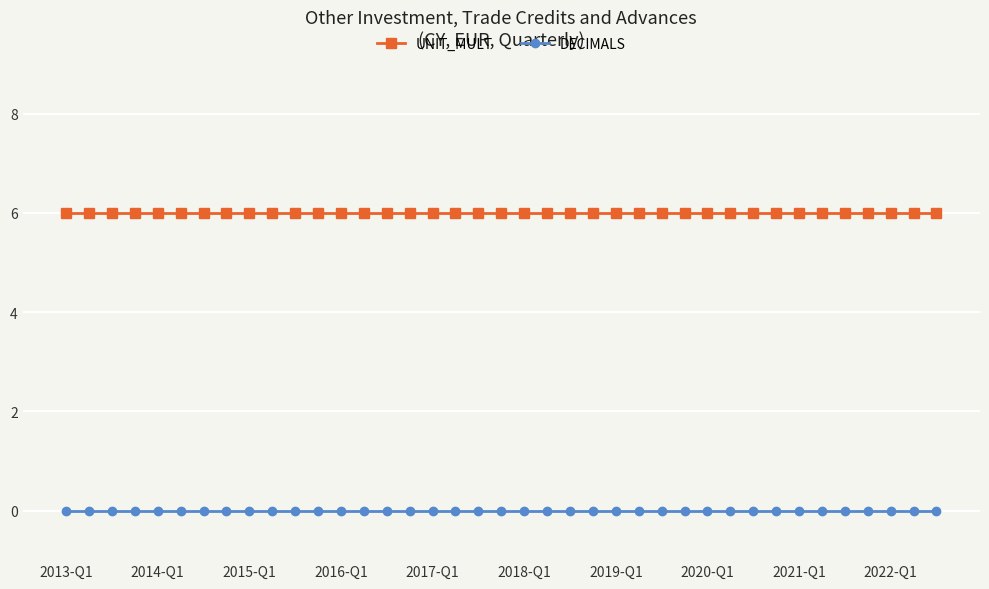

Rank the series by their maximum value, from lowest to highest.

DECIMALS, UNIT_MULT